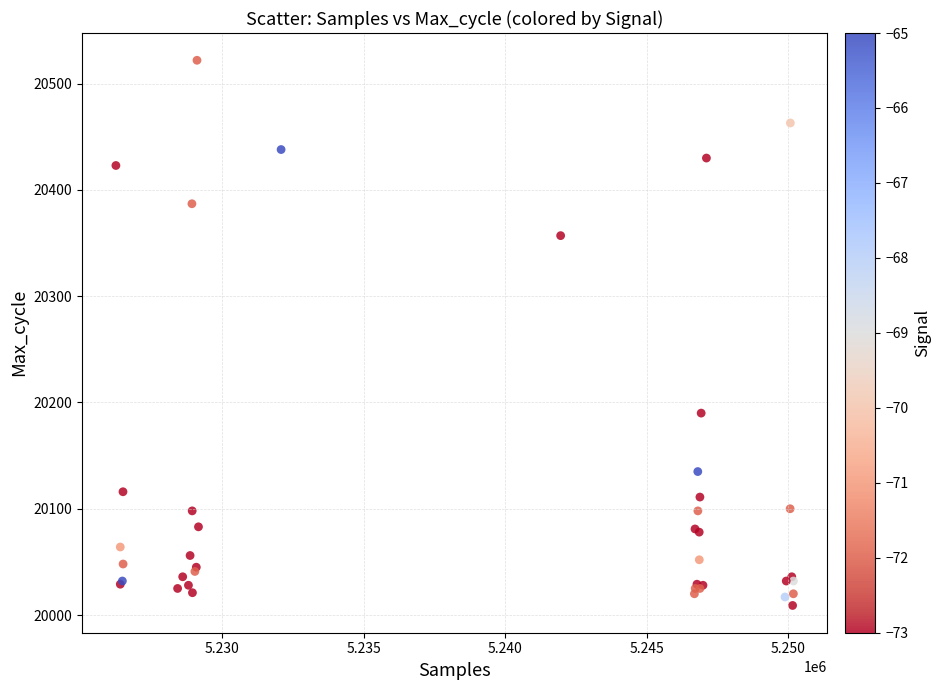

What Y value in the scatter plot is closest to 20265?

20190